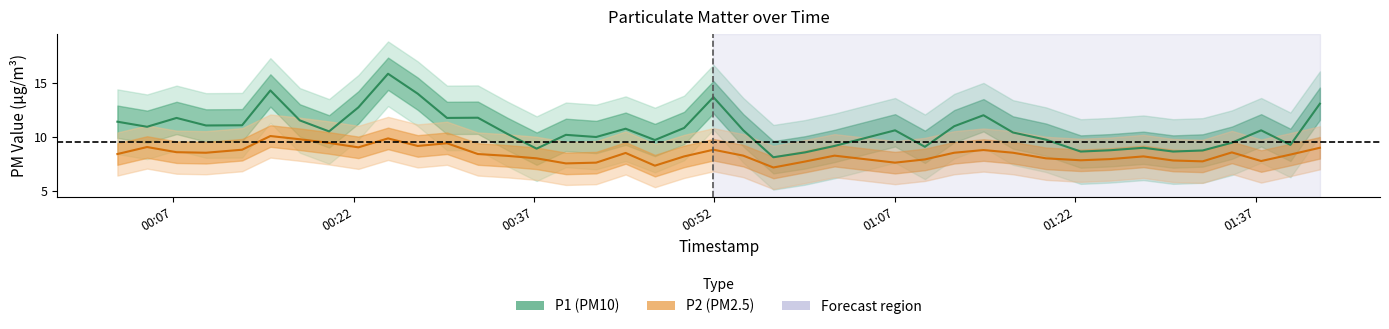

Rank the series by their maximum value, from highest to lowest.

P1 (PM10), P2 (PM2.5)